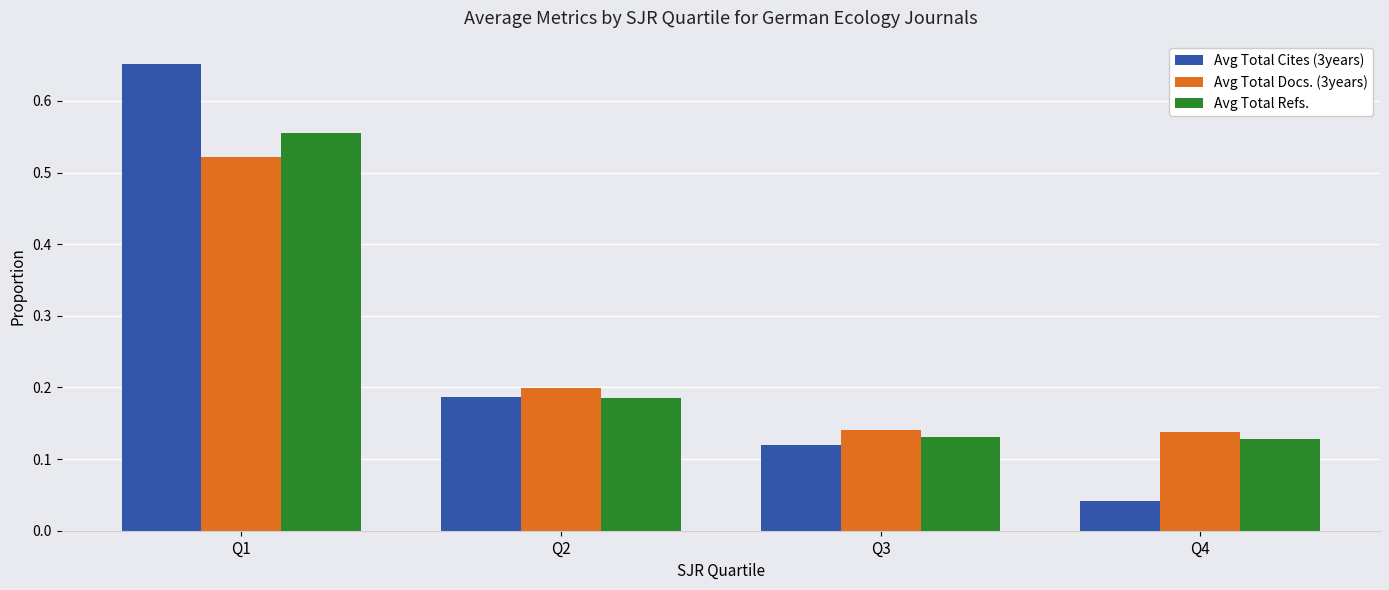

Does the chart contain any negative values?

No